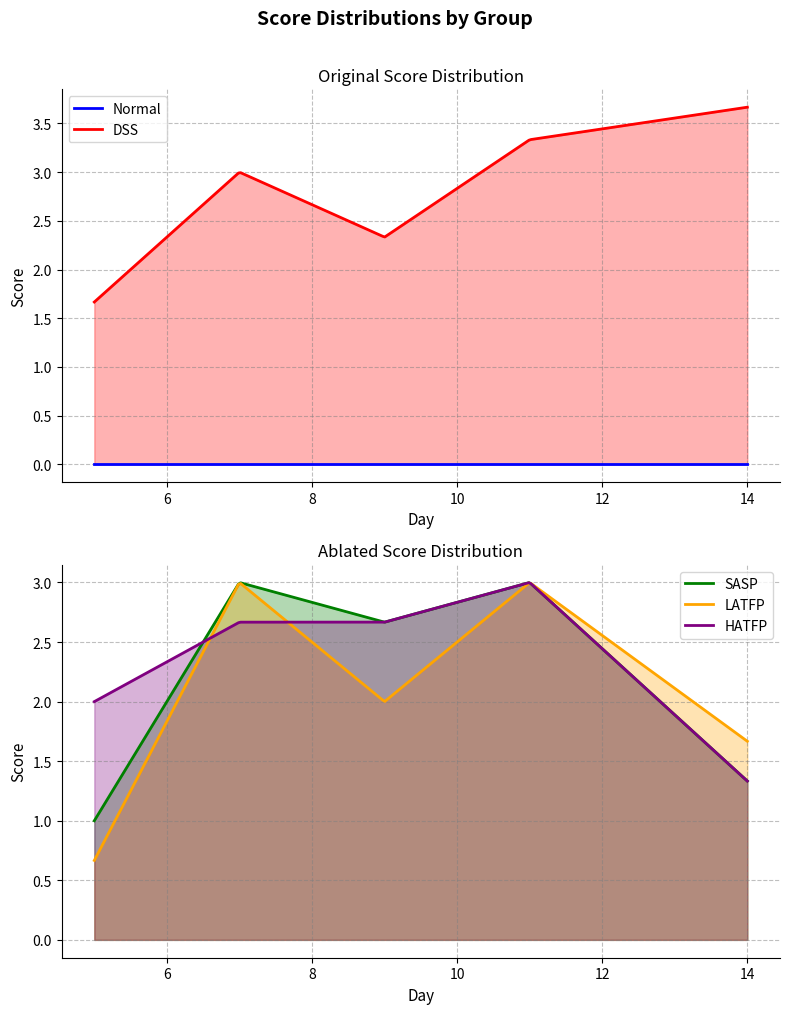

What are all the series names shown in the legend?

Normal, DSS, SASP, LATFP, HATFP